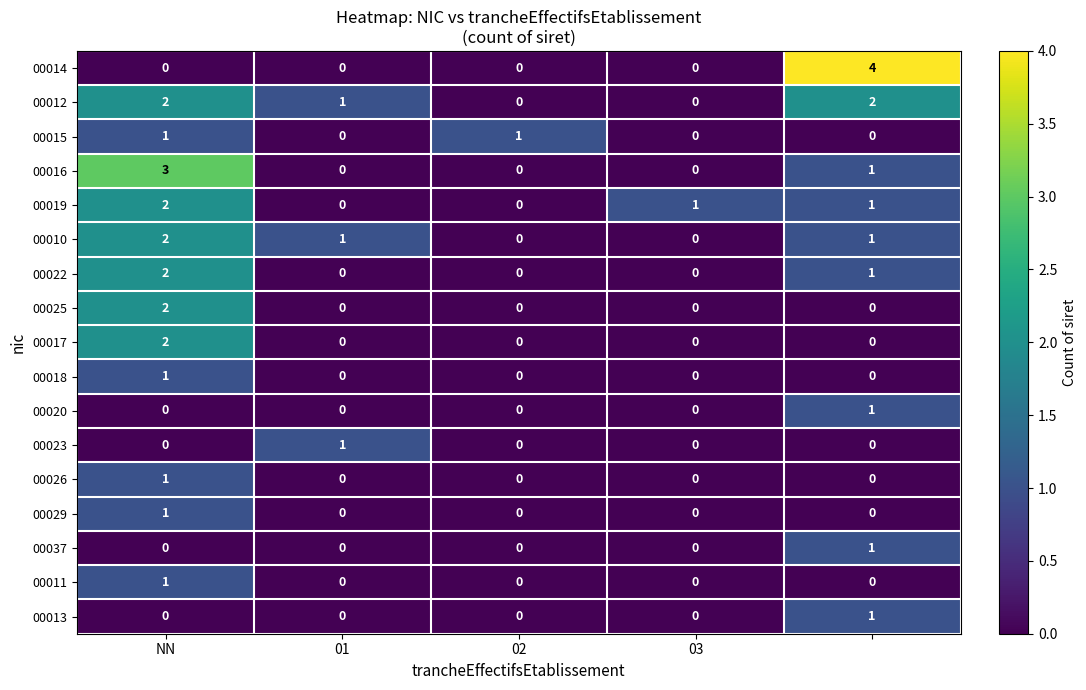

Which series has the largest total across all categories?

00012